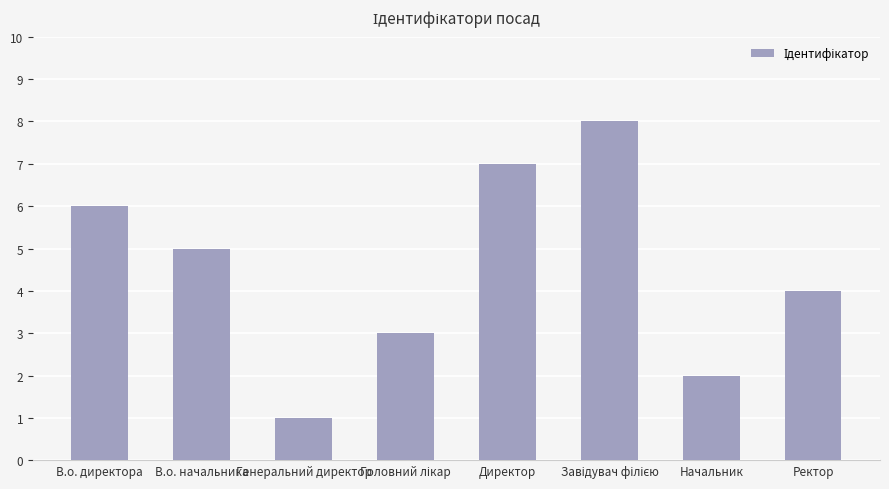

What is the sum of the values at В.о. директора and Генеральний директор?

7